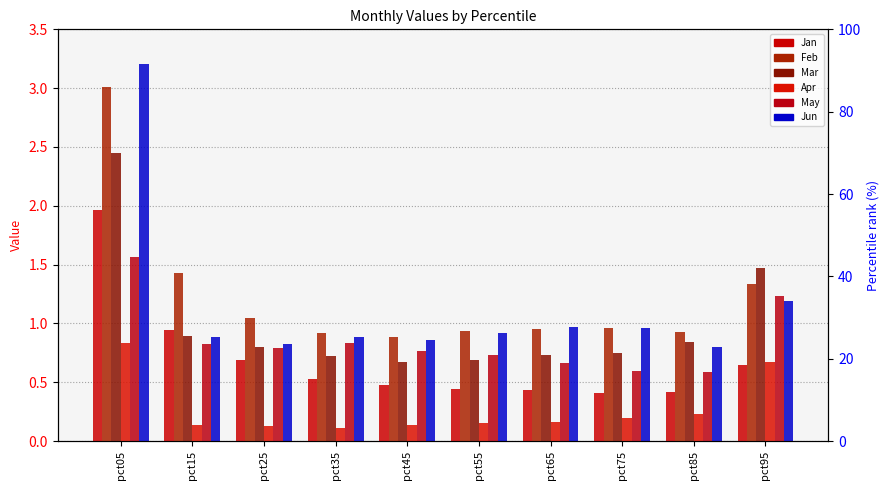

What is the difference between the highest and lowest values at pct35?

0.8